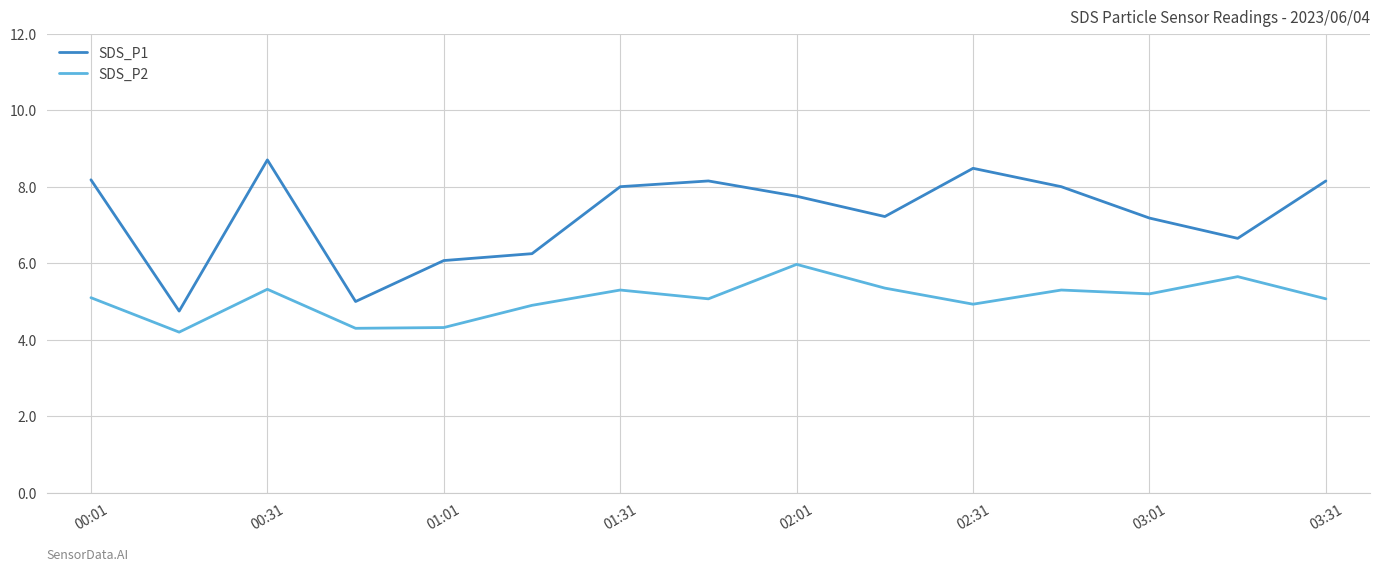

What are all the series names shown in the legend?

SDS_P1, SDS_P2